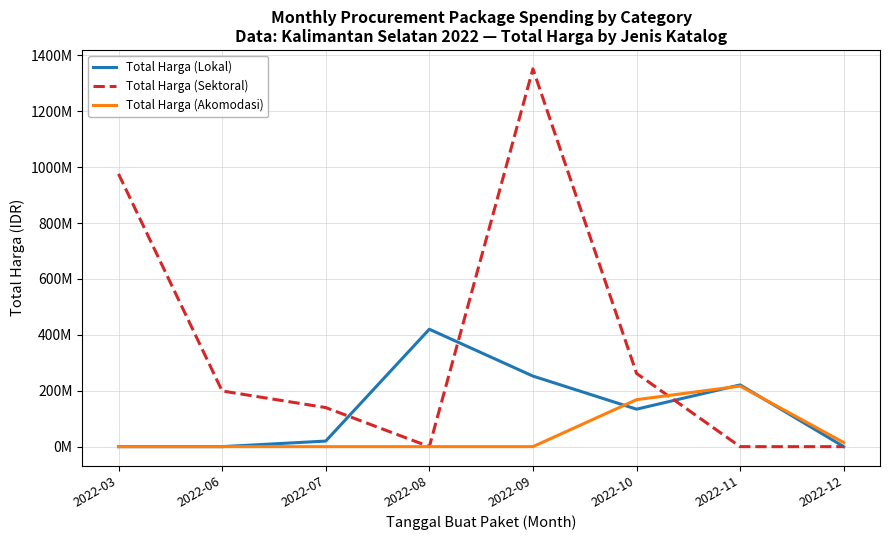

What are all the series names shown in the legend?

Total Harga (Lokal), Total Harga (Sektoral), Total Harga (Akomodasi)